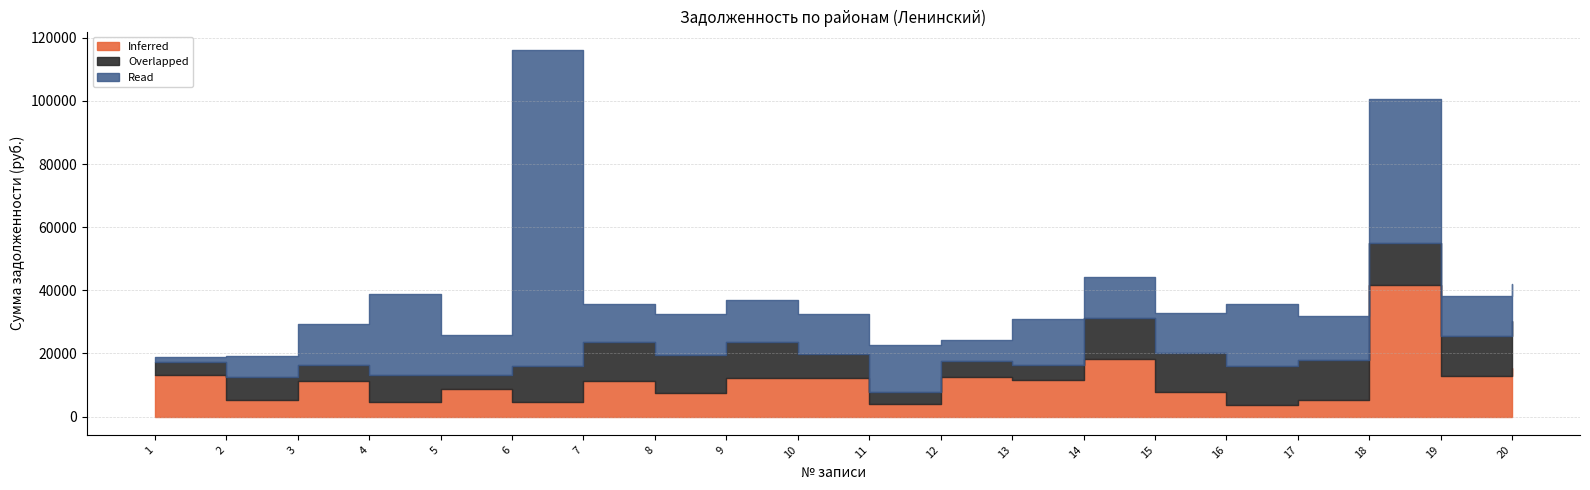

Between which two adjacent categories do Inferred and Overlapped first intersect?

1 and 2